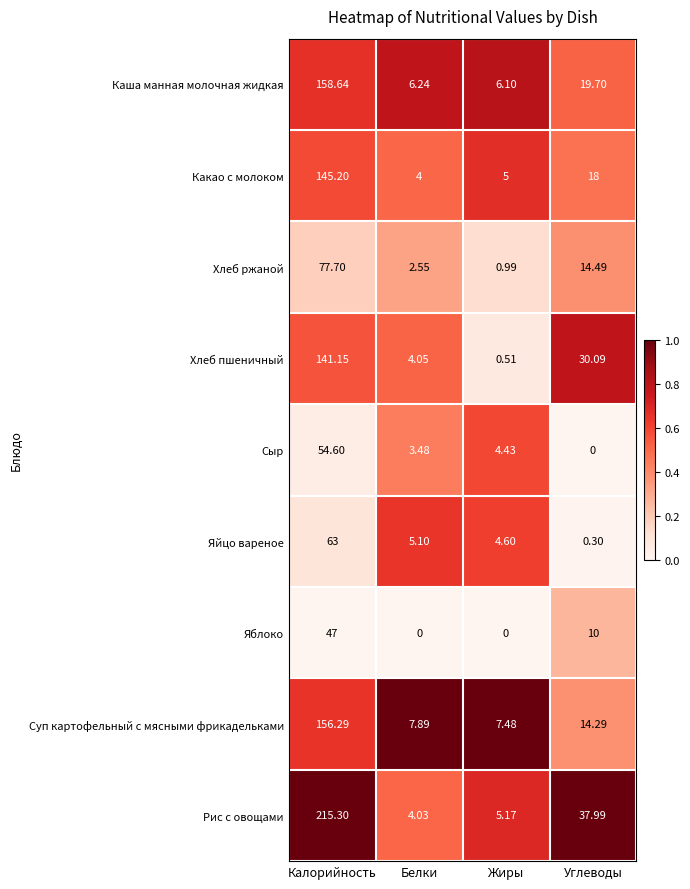

At which category does the chart reach its peak across all series?

Калорийность